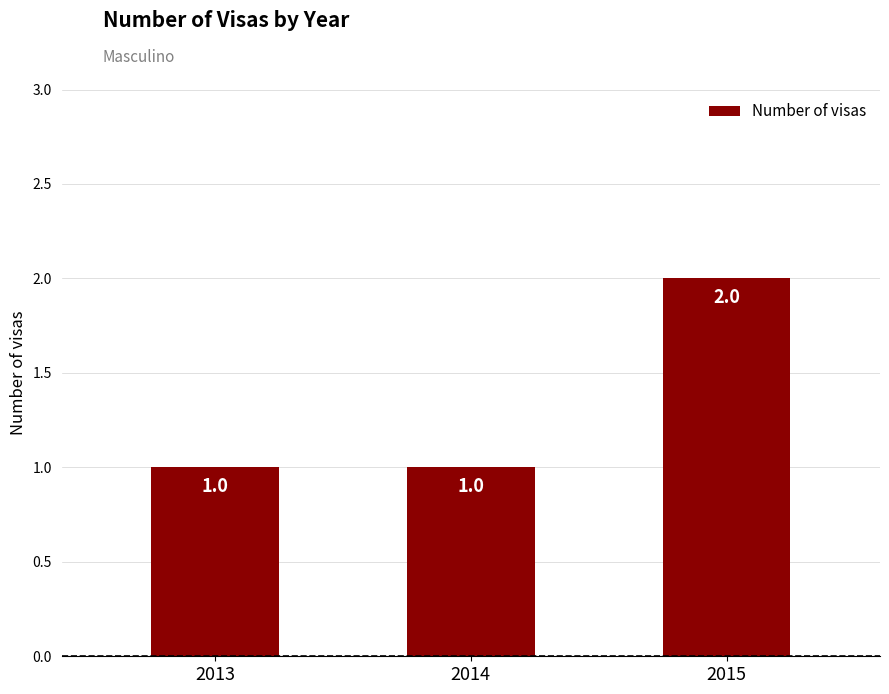

The chart shows a value of 2 at 2015. True or false?

True